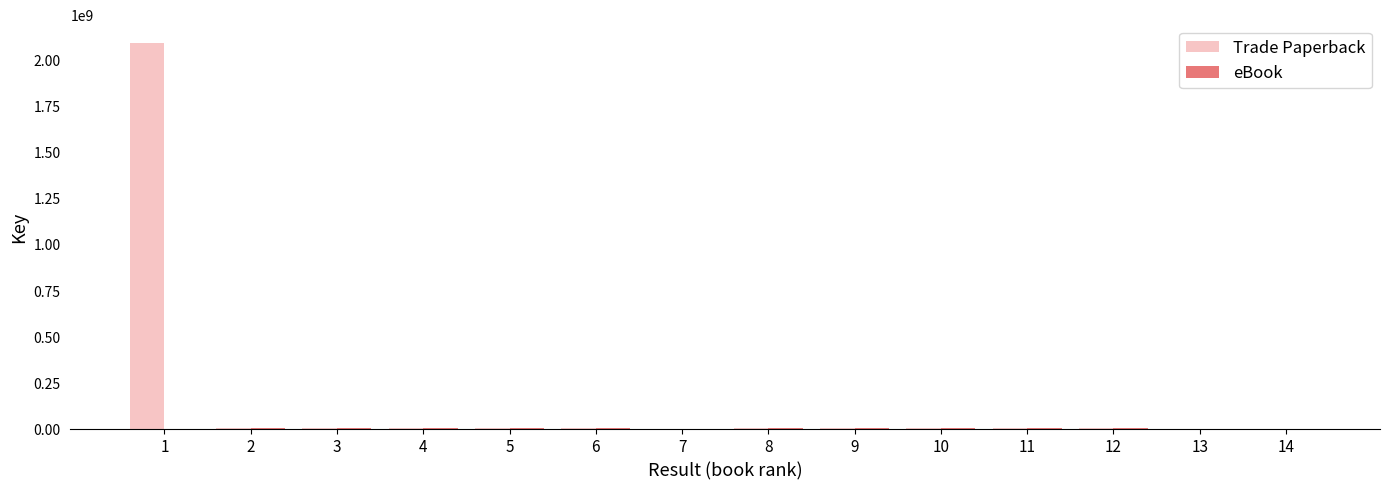

What is the sum of the Trade Paperback values at 2 and 14?

1445202